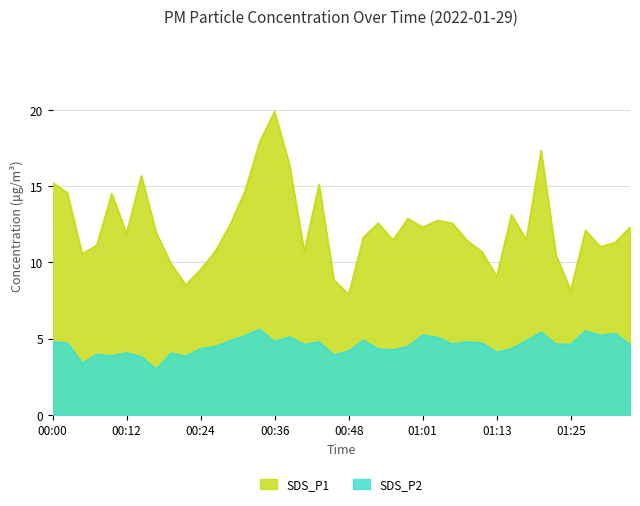

At which category does SDS_P2 reach its first local peak?

00:07